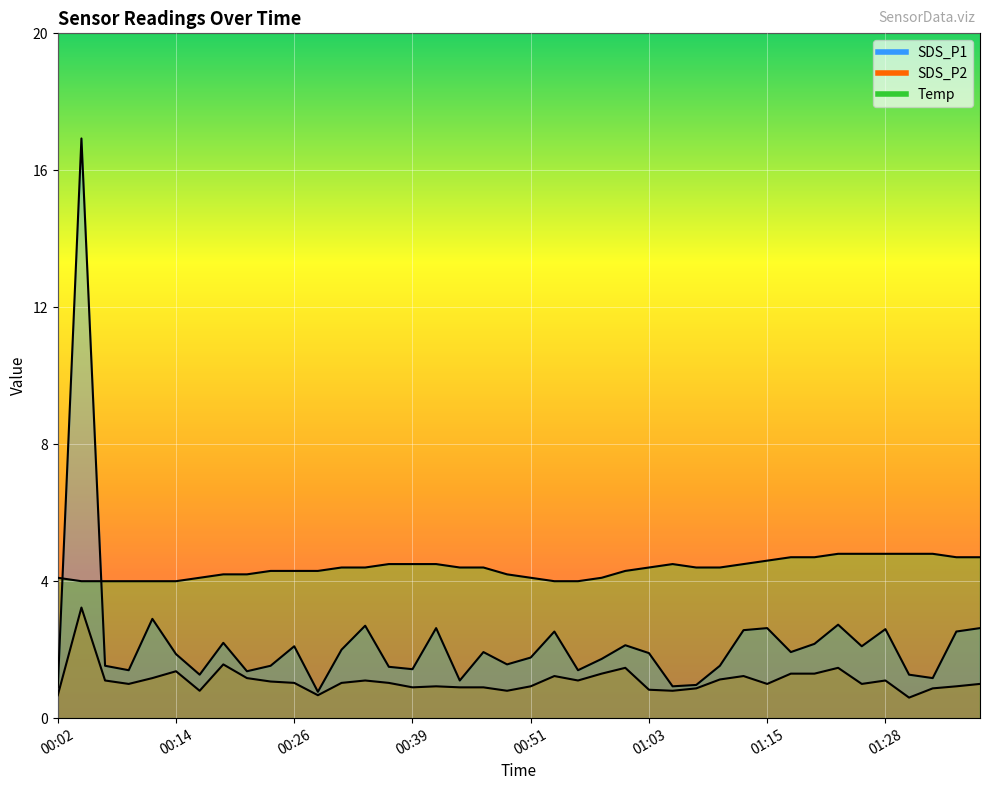

At which category is the sum across all series the highest?

00:04